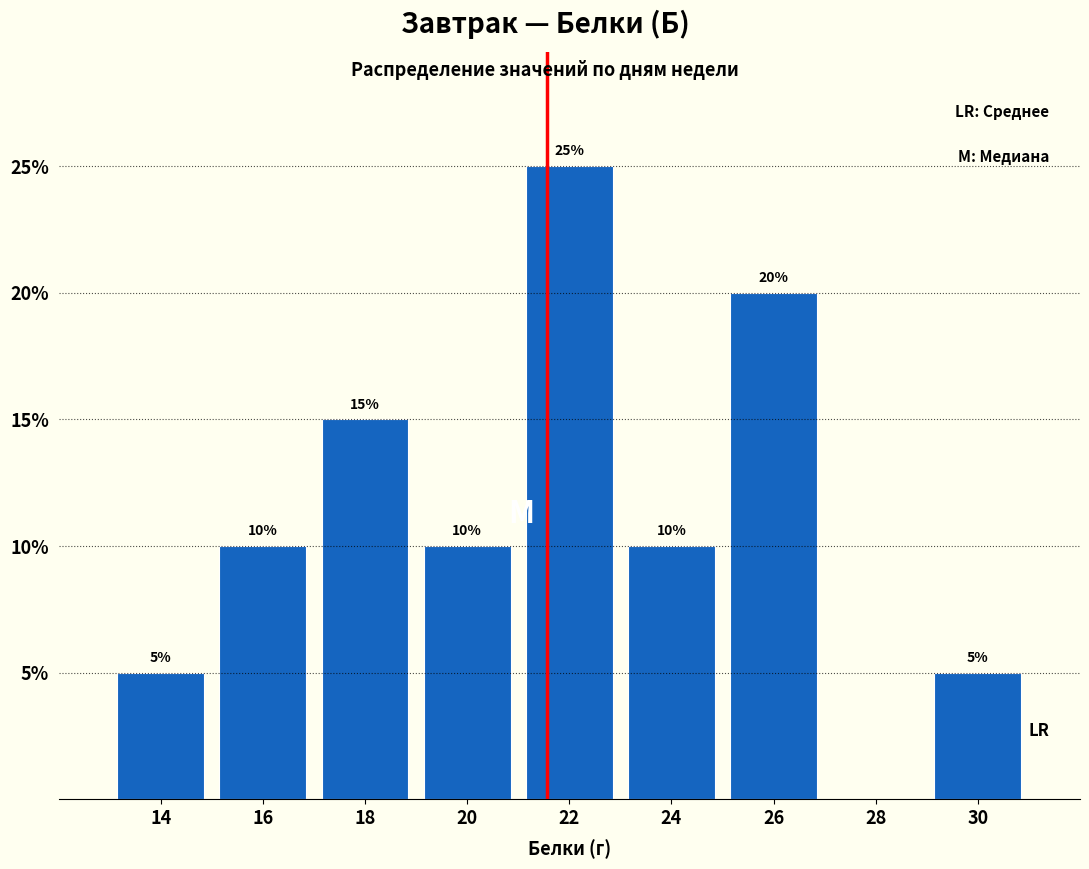

Reading left to right, list all the values displayed in this chart.

14=5	16=10	18=15	20=10	22=25	24=10	26=20	28=0	30=5